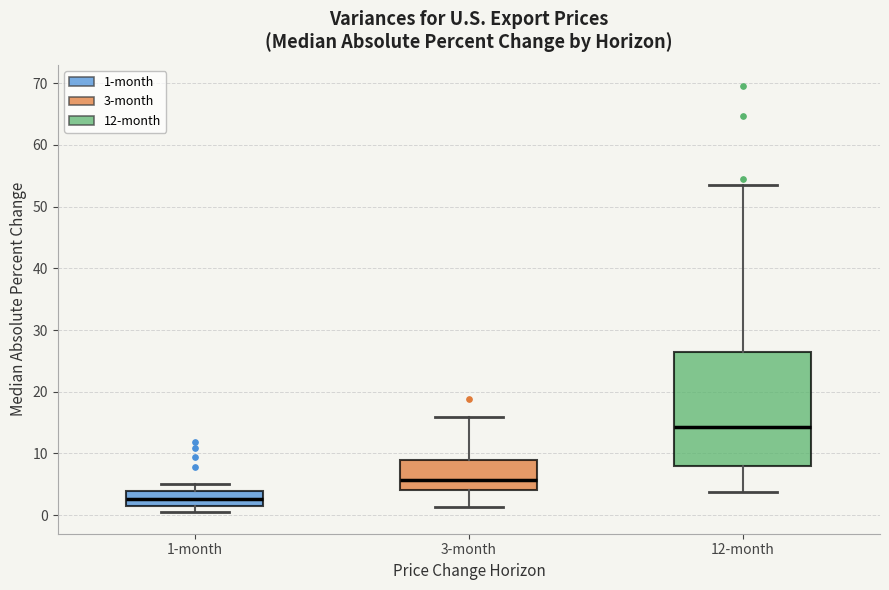

Reading left to right, transcribe this box plot: for each box, give where its median line is, the range the box spans, and where its two whiskers end, as read against the y-axis. The values are not printed on the chart, so give them approximately, as read against the axis.

1-month: median 3, box 1 to 4, whiskers 0 to 5
3-month: median 6, box 4 to 9, whiskers 1 to 16
12-month: median 14, box 8 to 26, whiskers 4 to 54